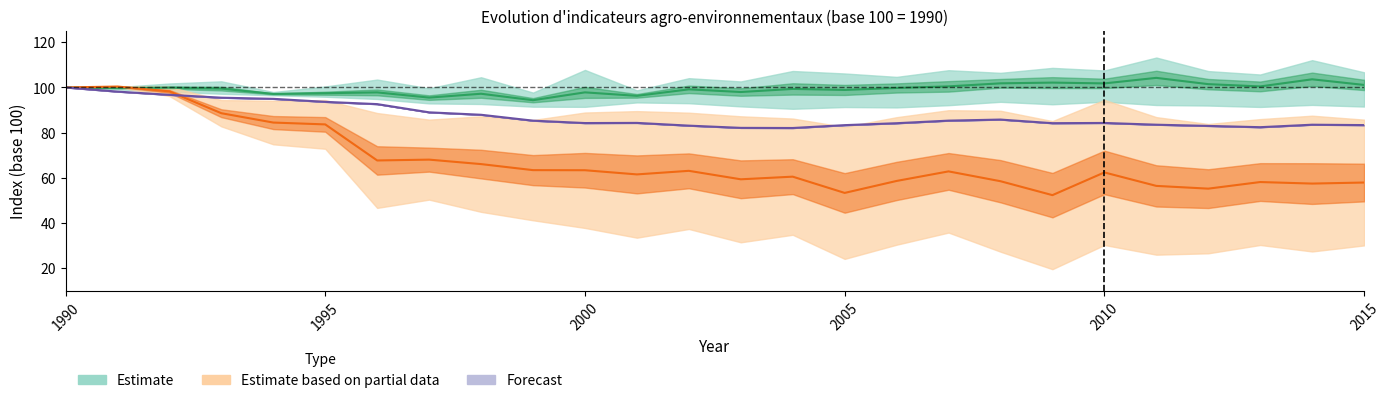

What is the value of the Bilan N point at the 16th from the left?

82.5